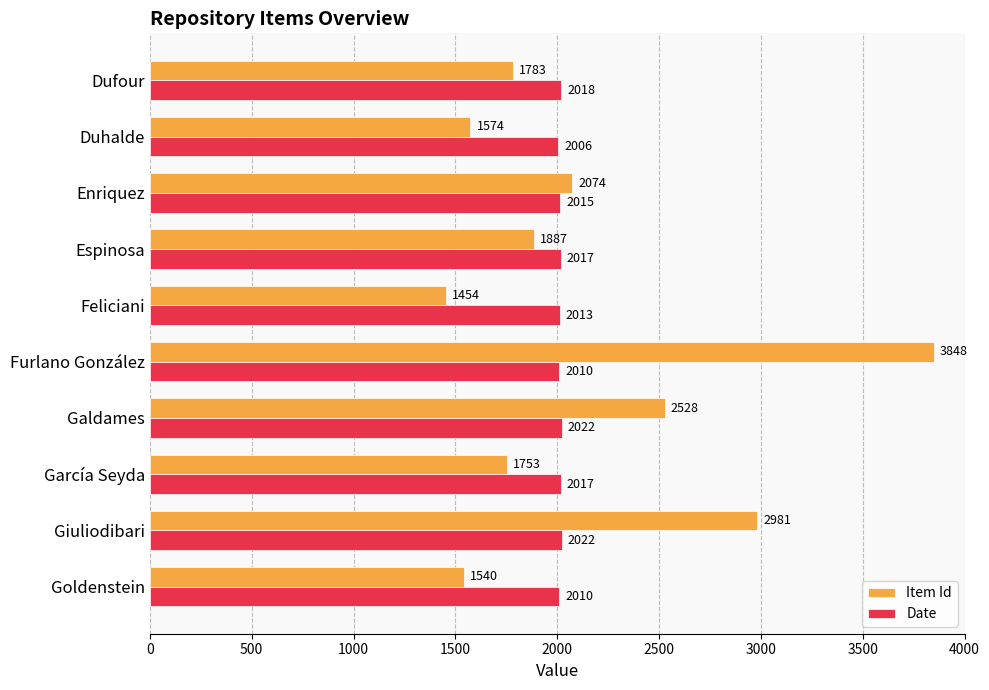

The value of Date at García Seyda is 1027. True or false?

False